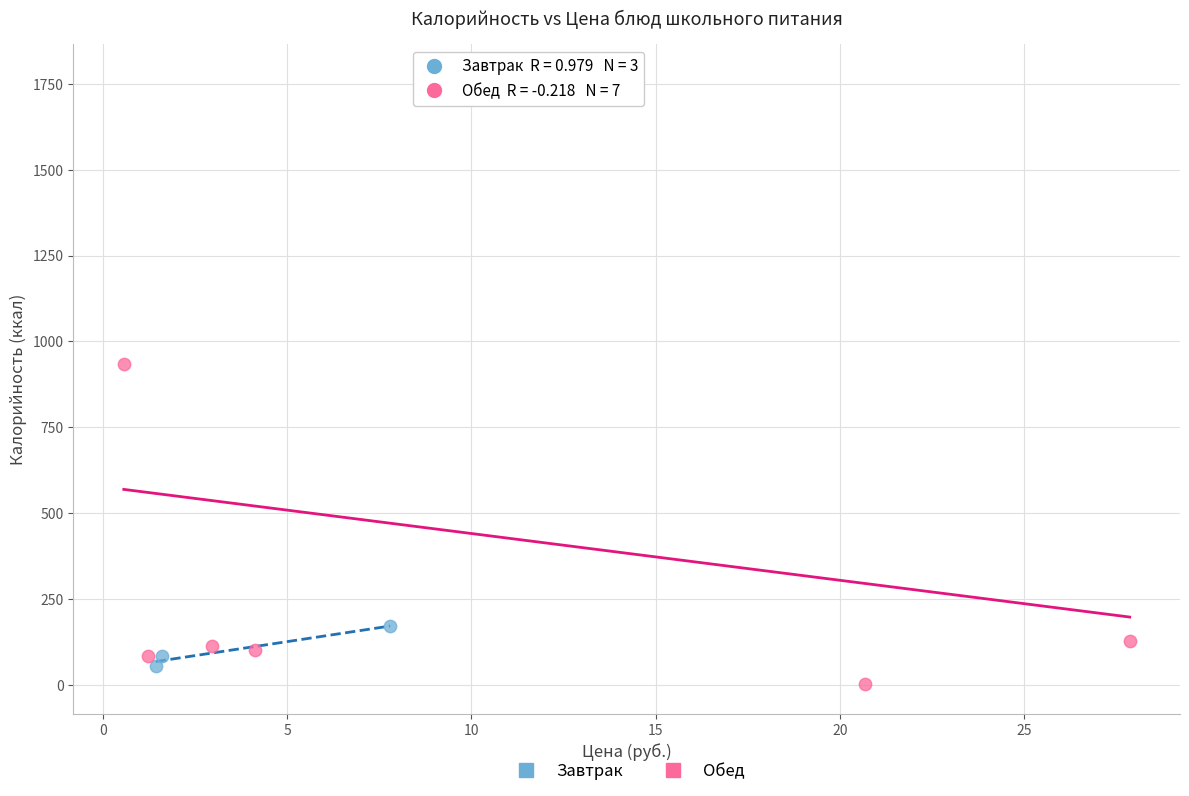

Which series reaches the maximum Y coordinate?

Обед